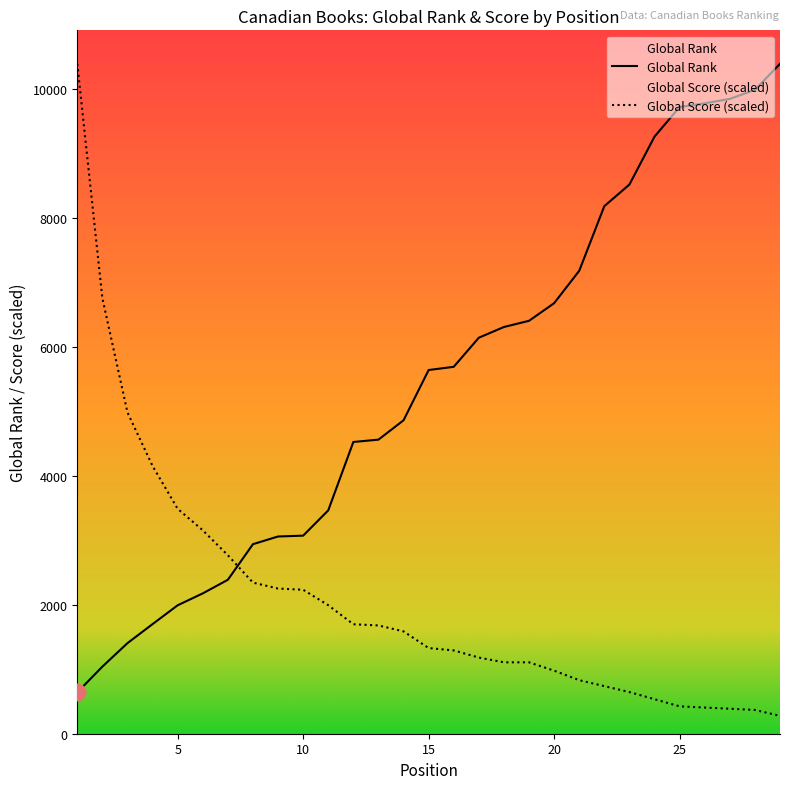

What is the difference between the maximum and minimum values in the Global Rank series?

9742.0